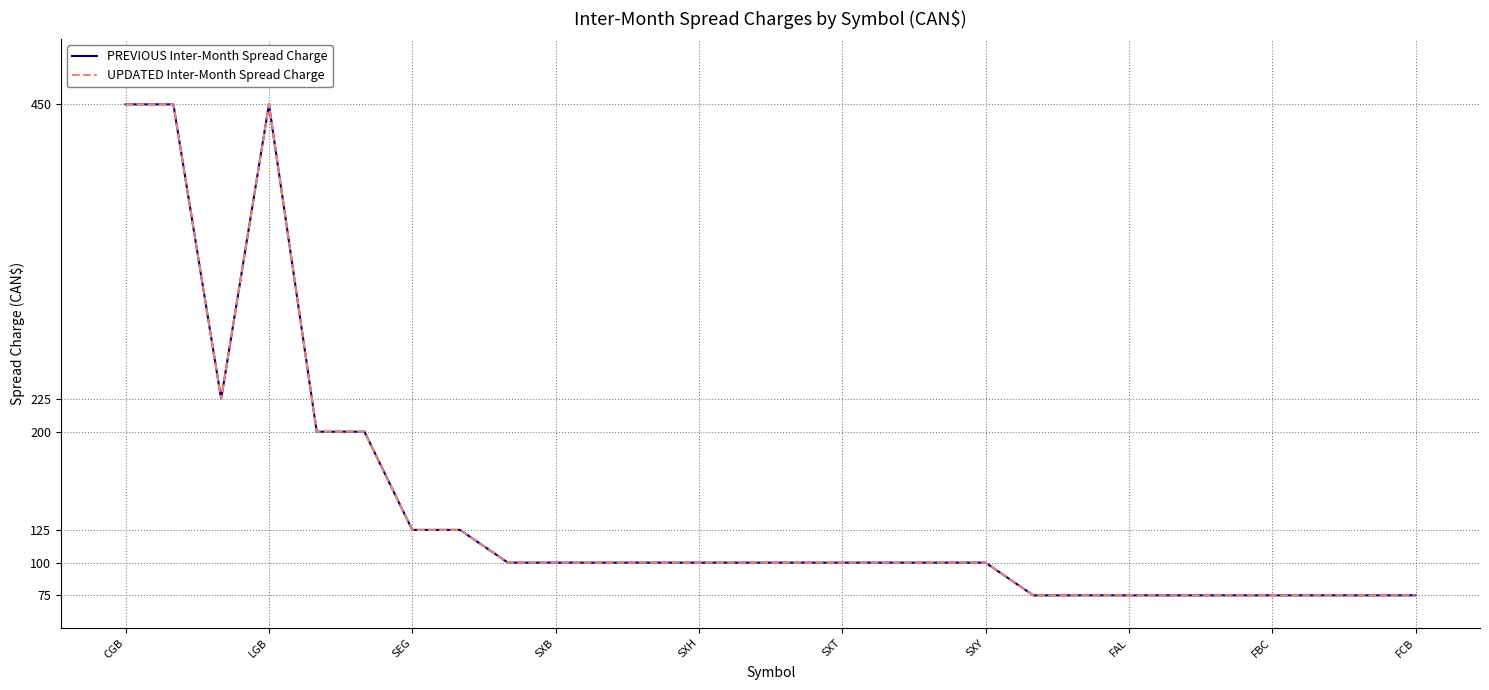

Does the chart have visible grid lines?

Yes